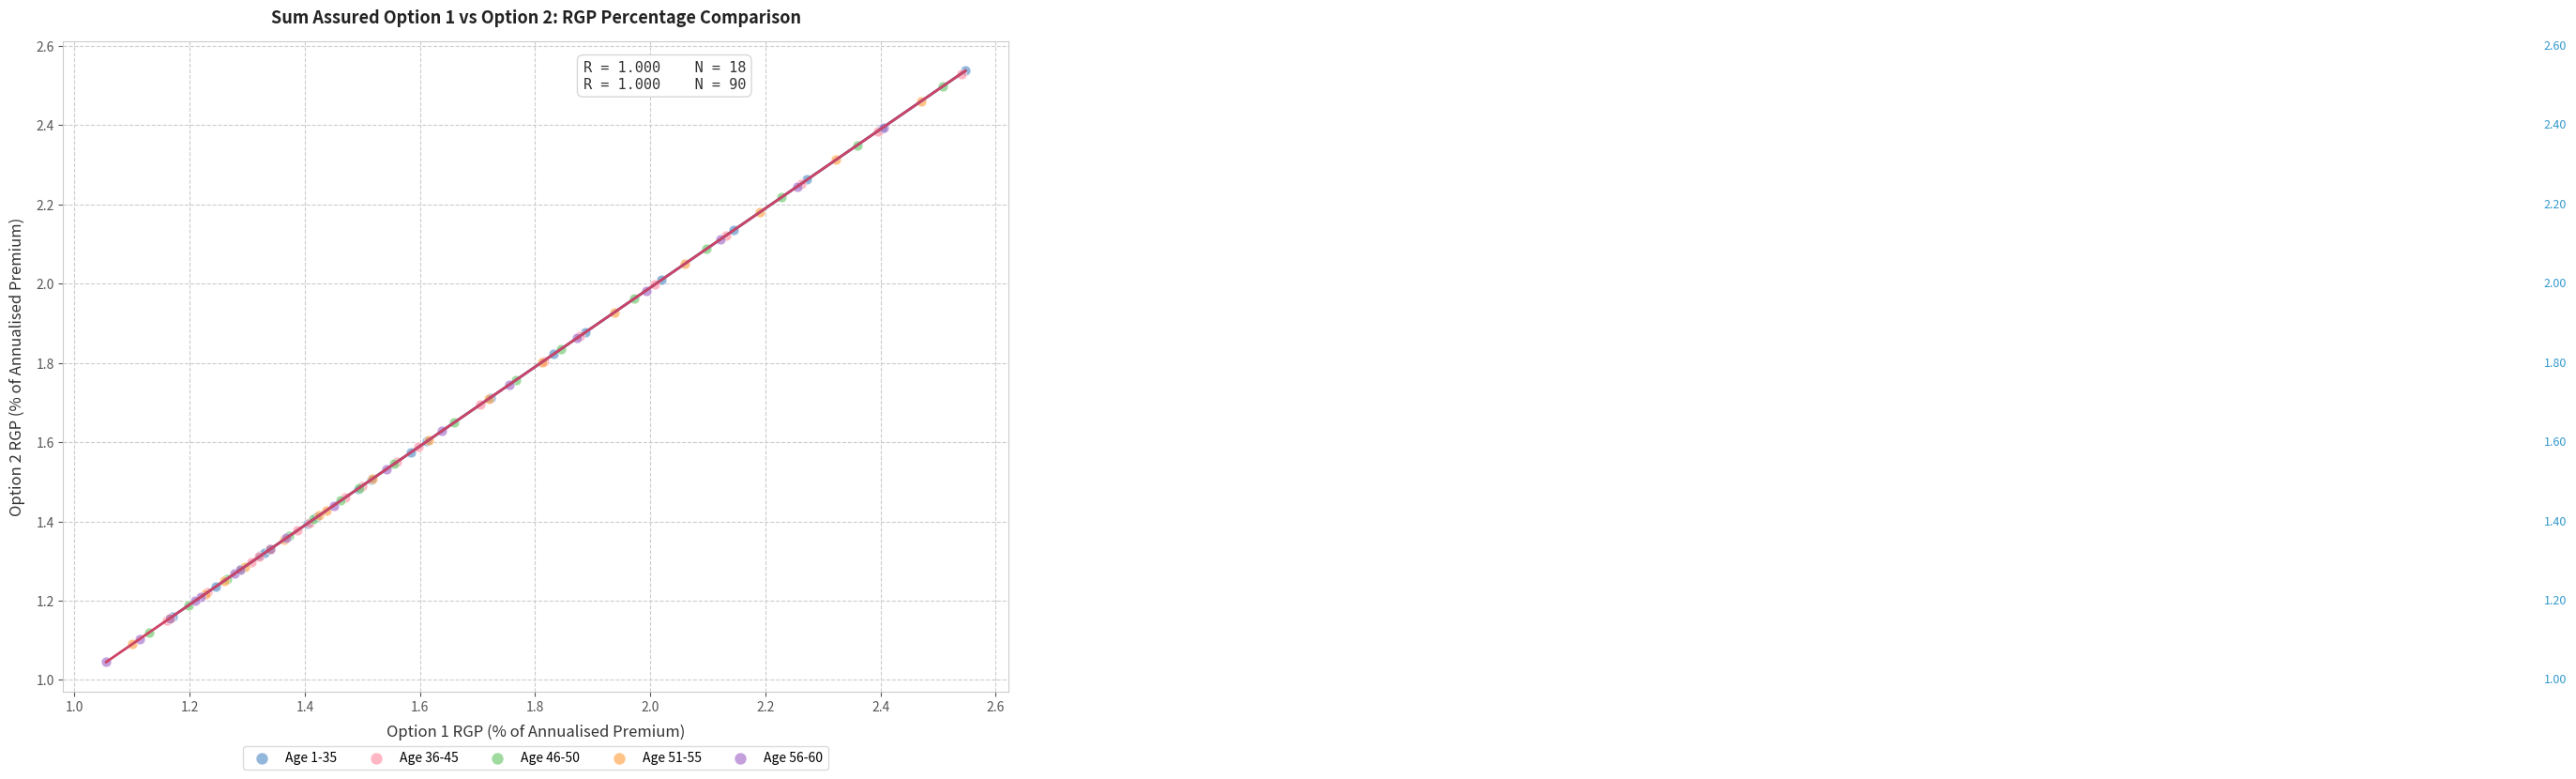

What are all the series names shown in the legend?

Age 1-35, Age 36-45, Age 46-50, Age 51-55, Age 56-60